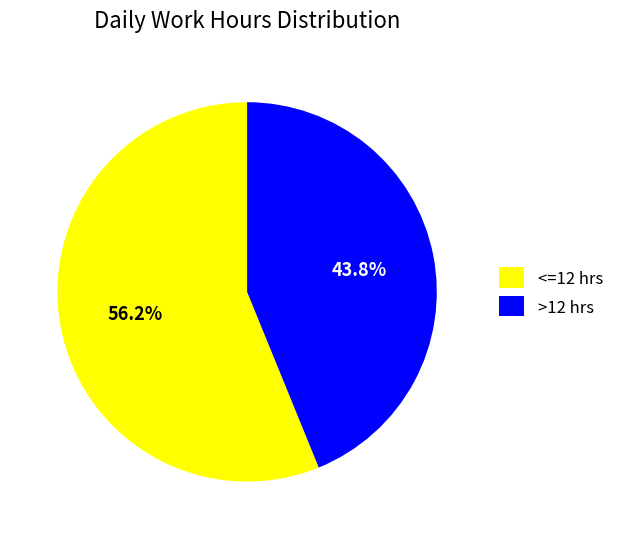

How many segments does this pie chart have?

2